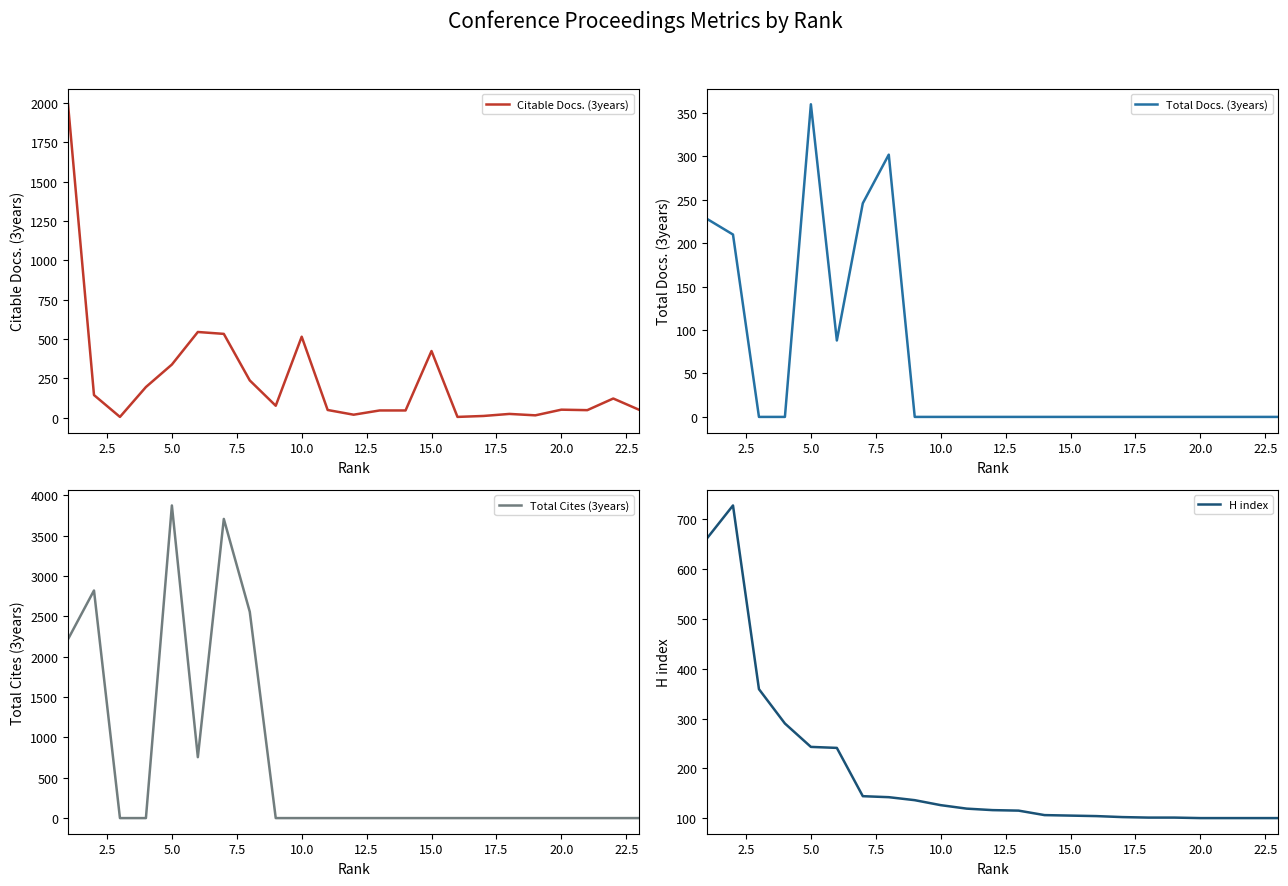

What is the highest value of the Total Cites (3years) series?

3875